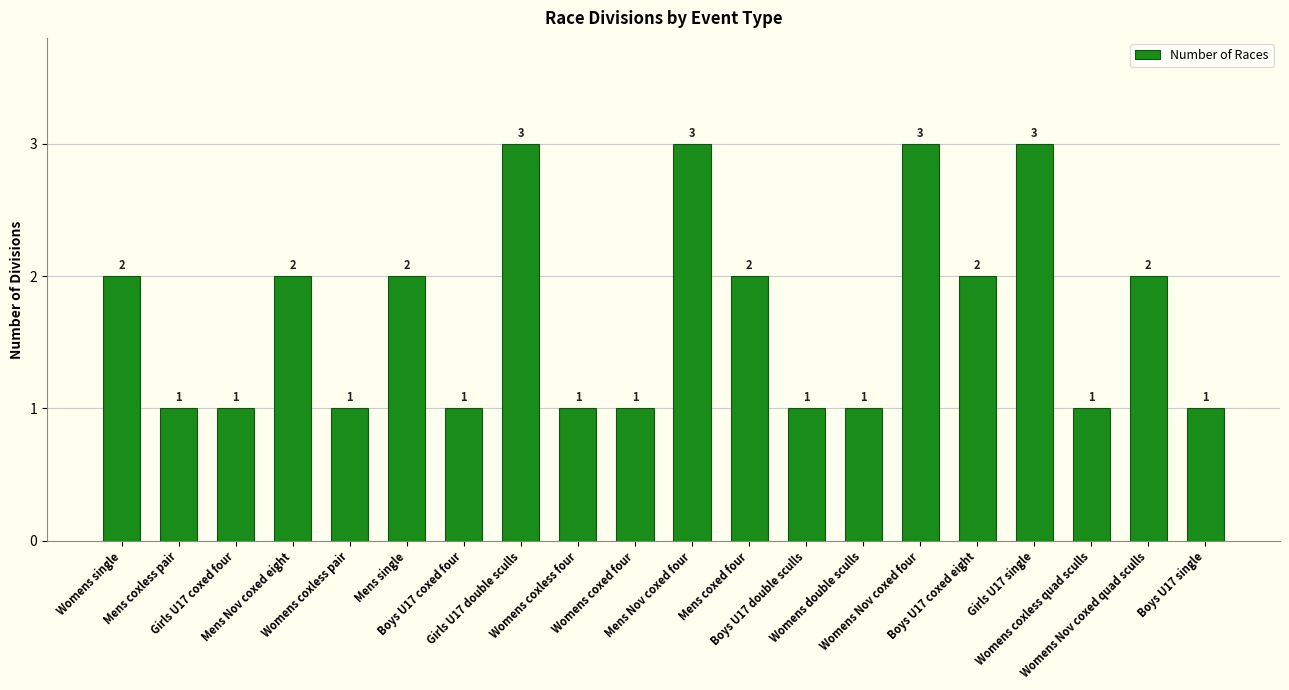

How many bars are there in total?

20